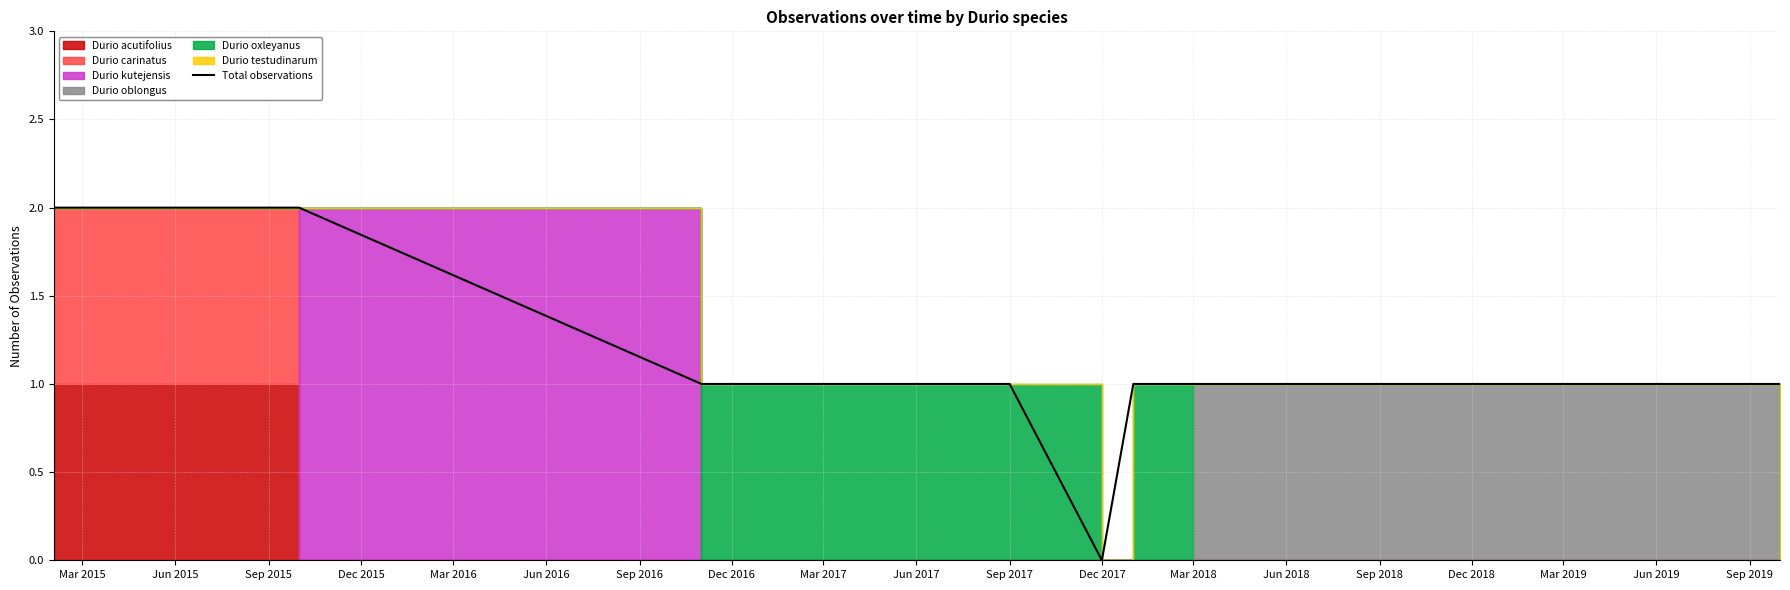

What is the greatest value displayed?

2